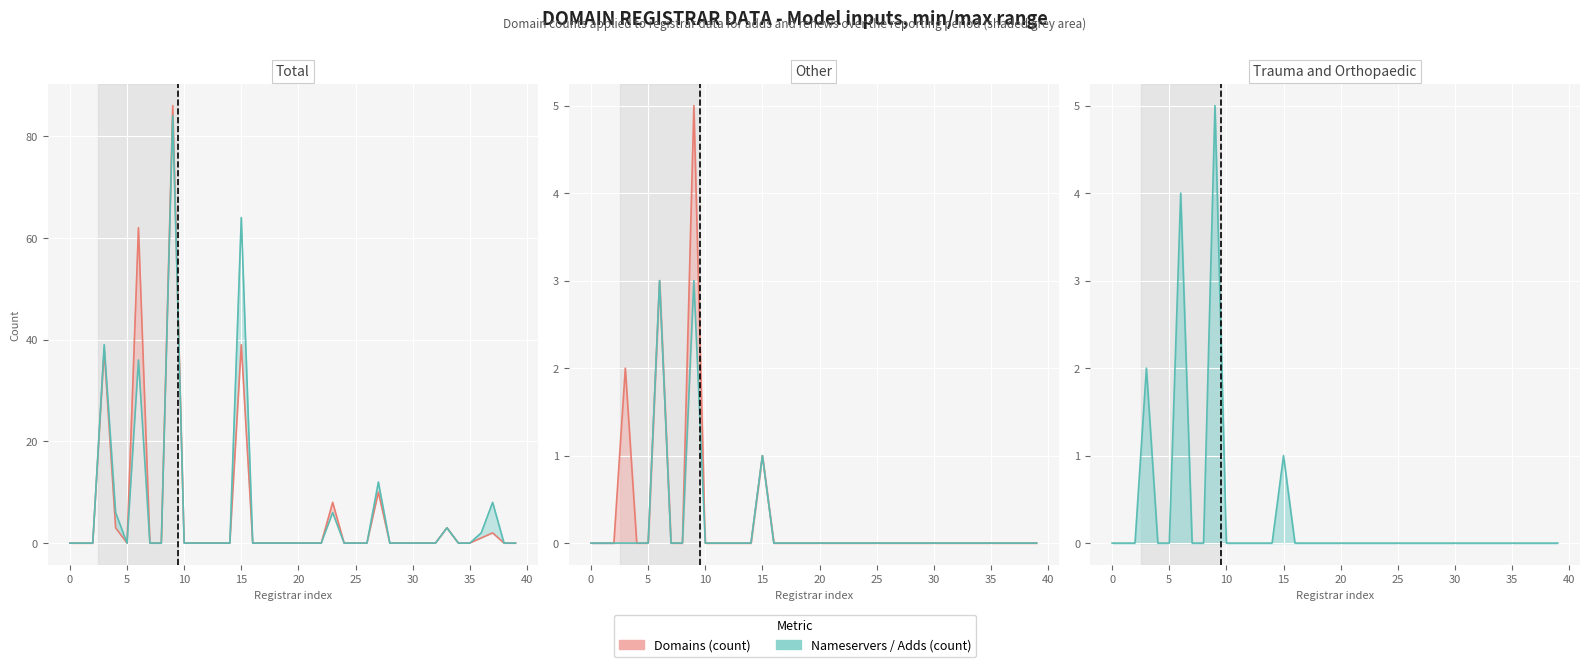

True or false: total-domains and total-nameservers intersect in this chart.

False